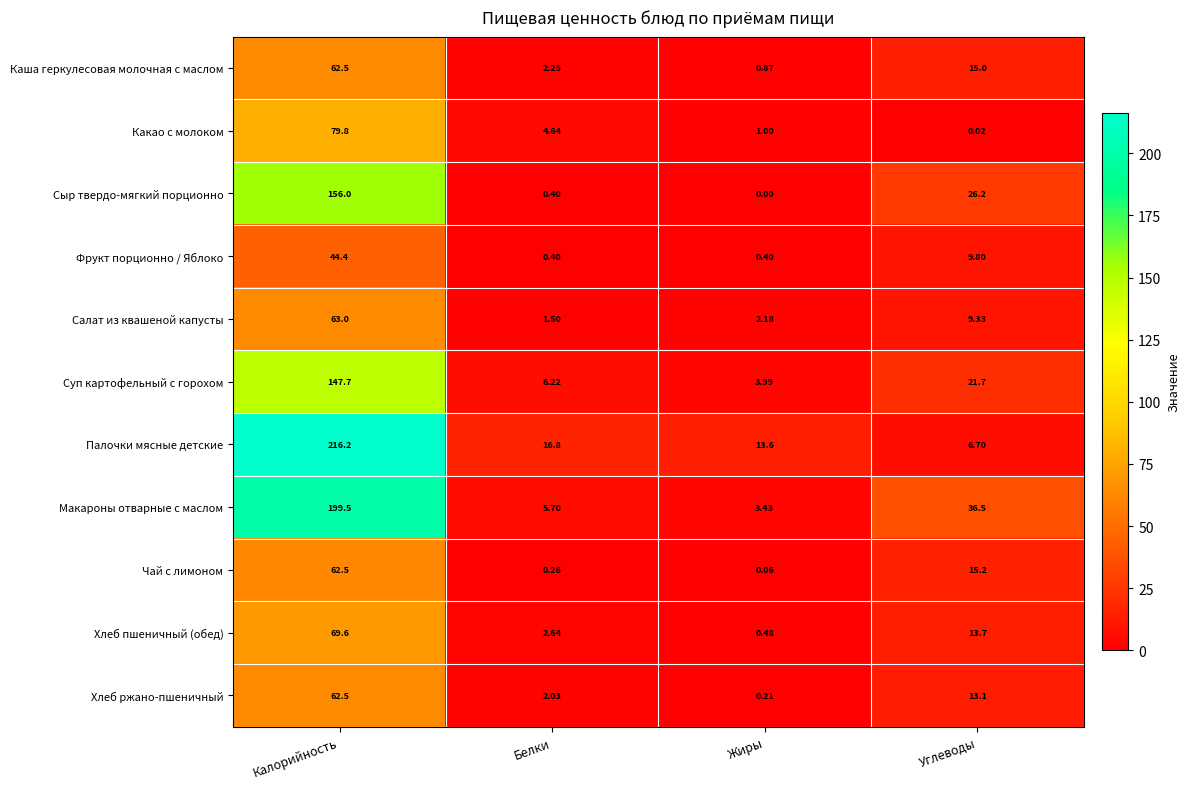

Which category has the lowest value across all series?

Жиры